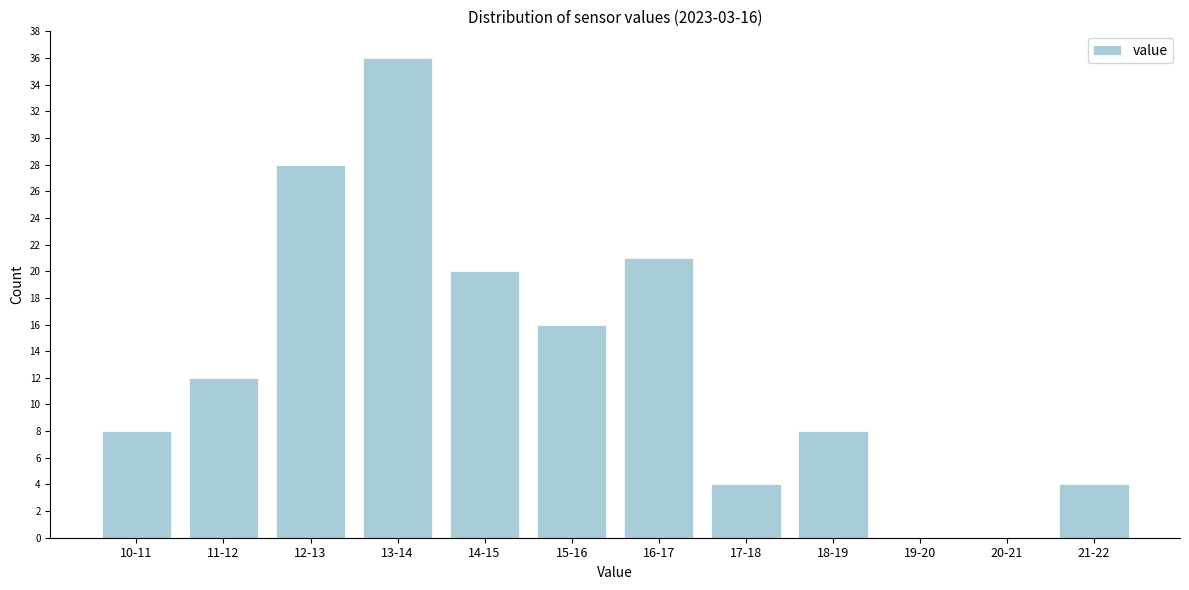

Reading left to right, what are all the values shown in this chart?

10-11=8	11-12=12	12-13=28	13-14=36	14-15=20	15-16=16	16-17=21	17-18=4	18-19=8	19-20=0	20-21=0	21-22=4